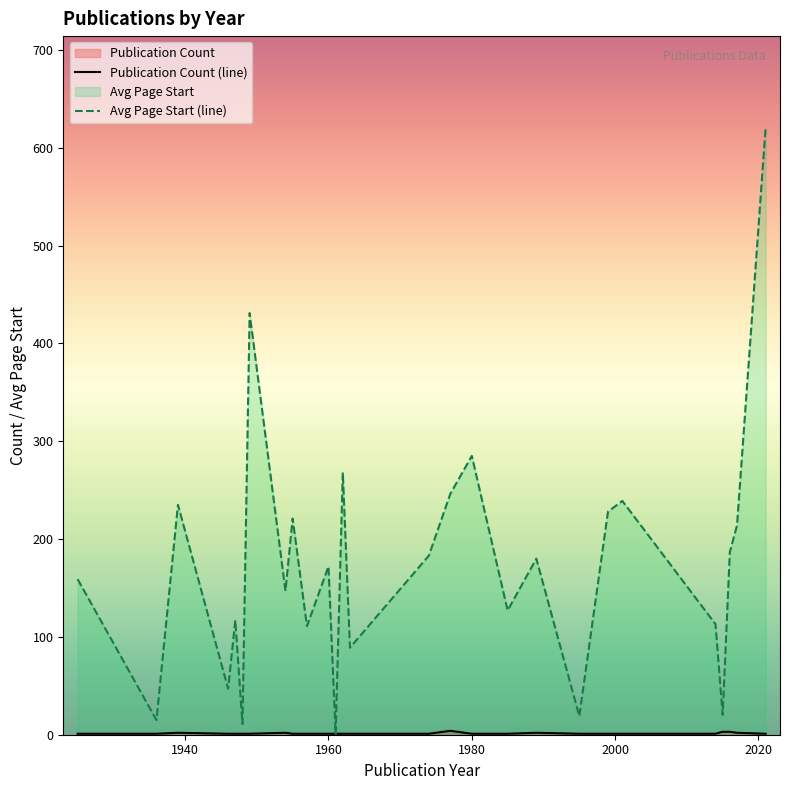

How many categories are shown in the chart?

27